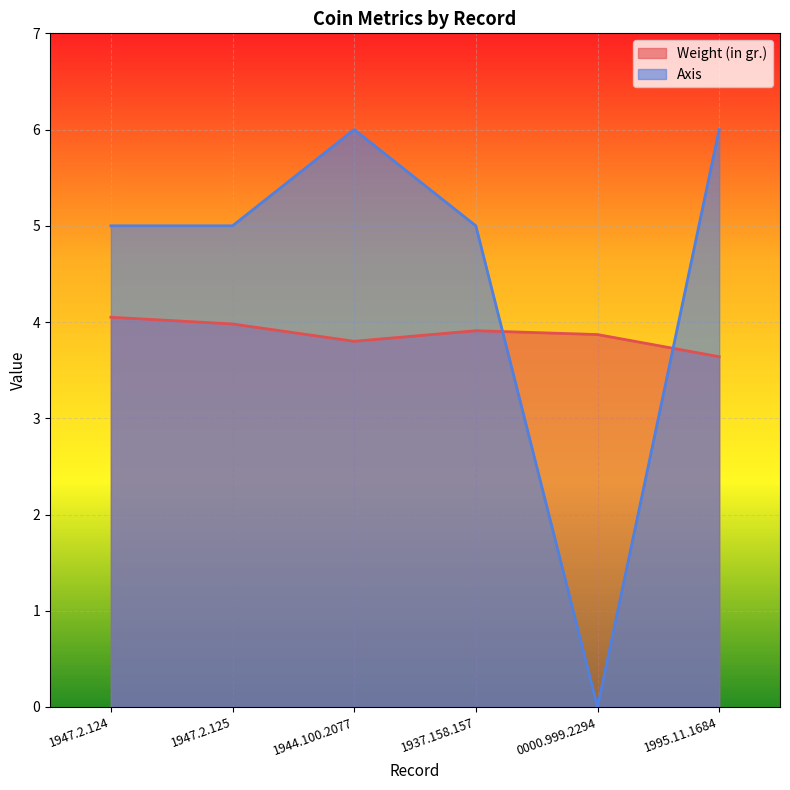

Where do Axis and Weight (in gr.) first cross each other?

1937.158.157 and 0000.999.2294